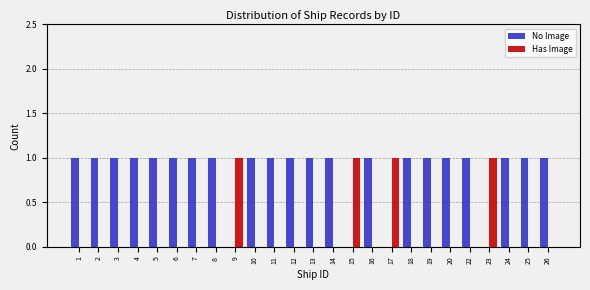

What is the sum of all No Image values?

21